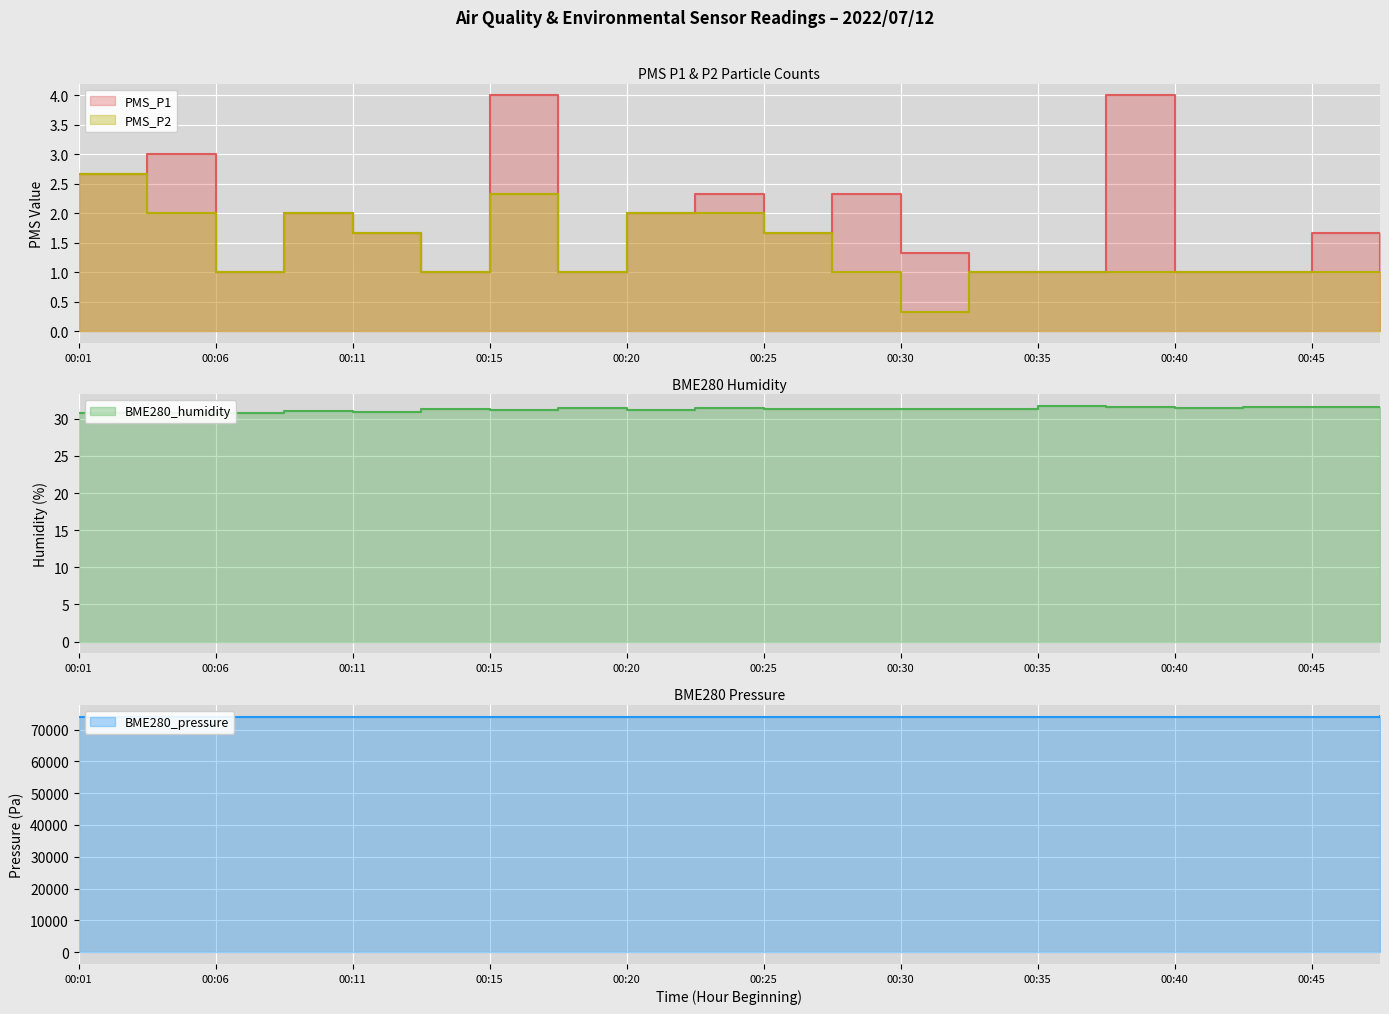

At which category is the sum across all series the highest?

00:47